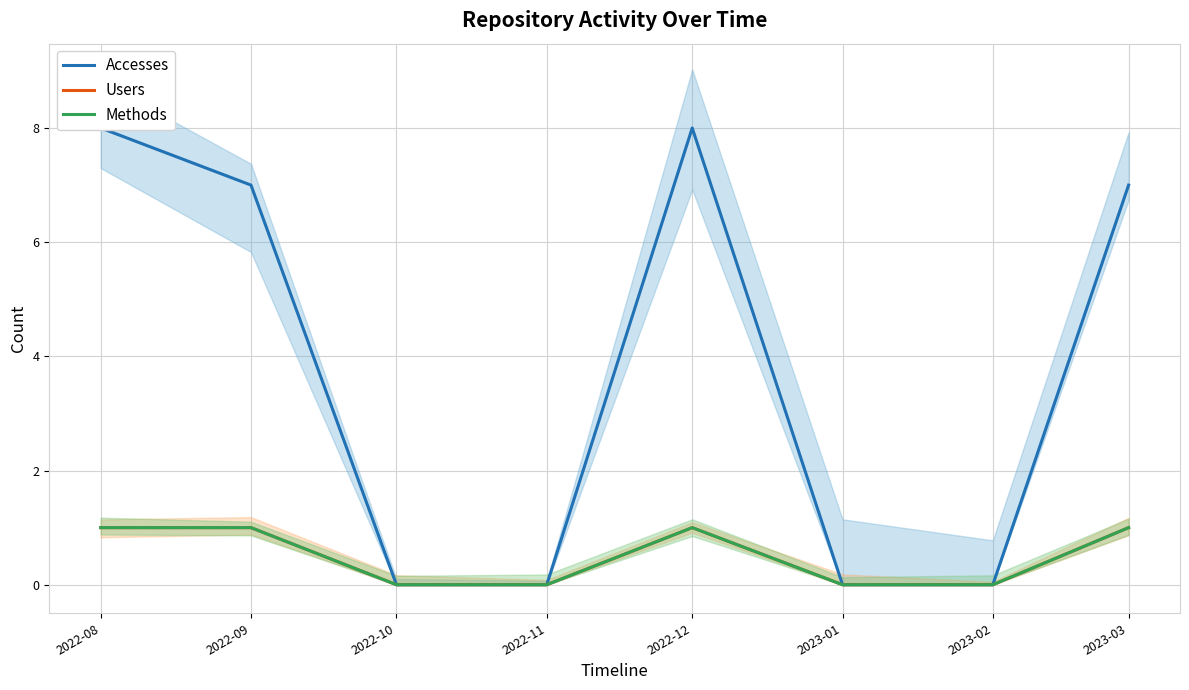

What position from the right is 2022-10?

6